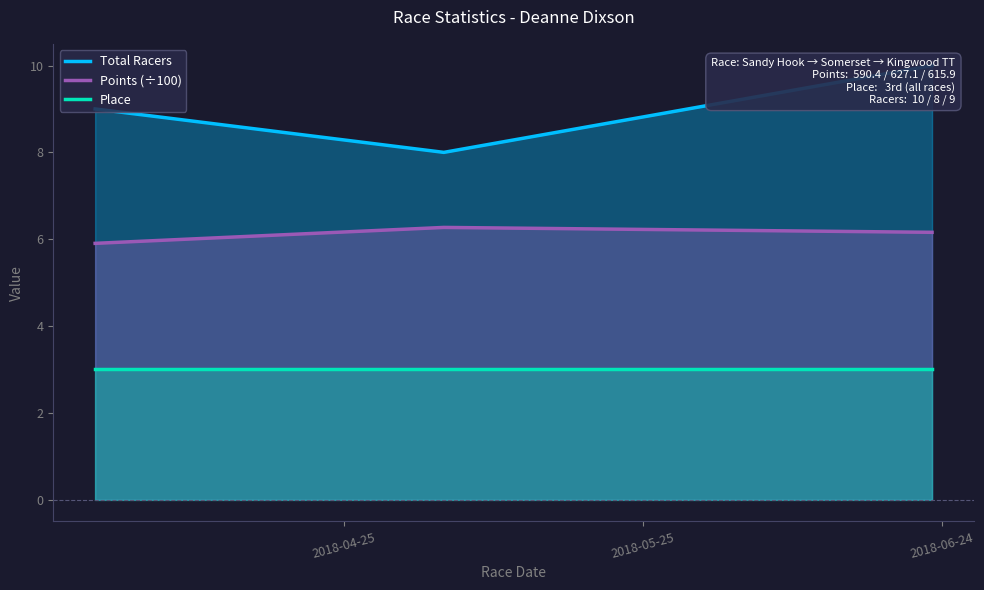

What are all the series names shown in the legend?

Total Racers, Points (÷100), Place